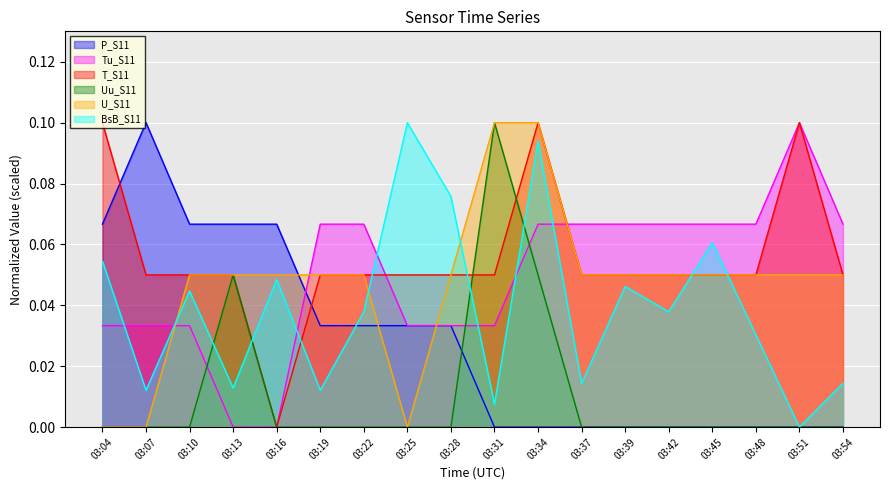

How many data points in T_S11 are above 0?

17